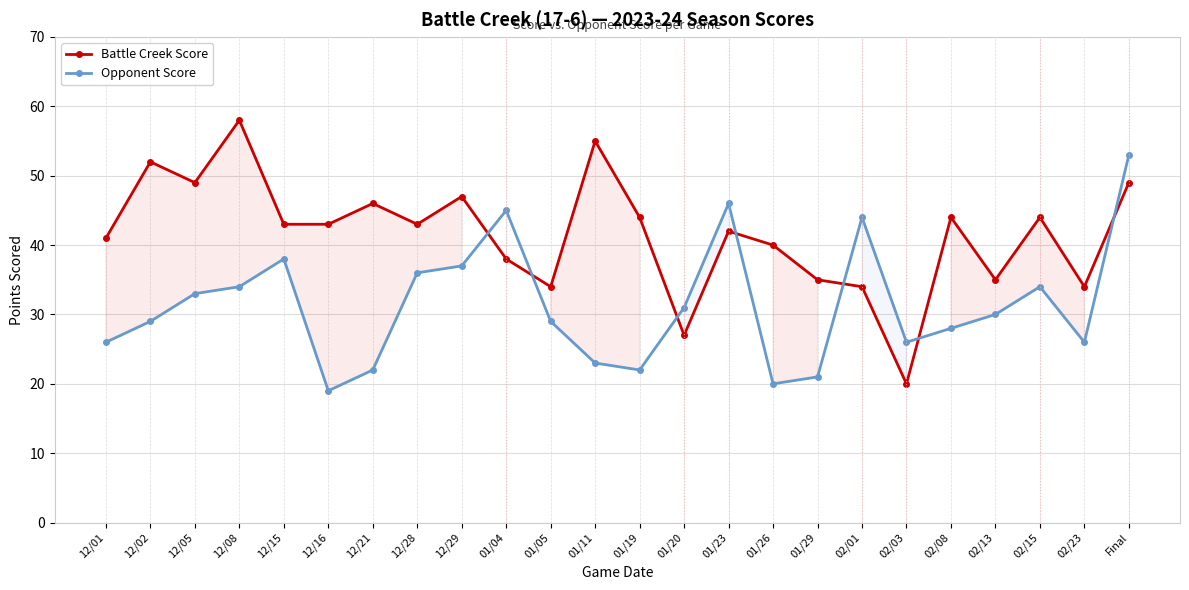

What is the label of the 10th point from the right?

01/23